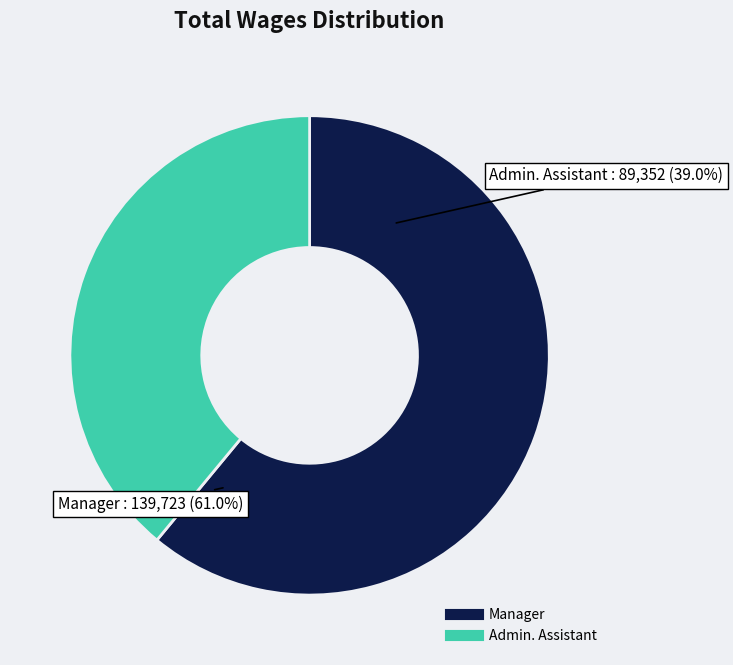

Does Manager represent more than half of the total?

Yes